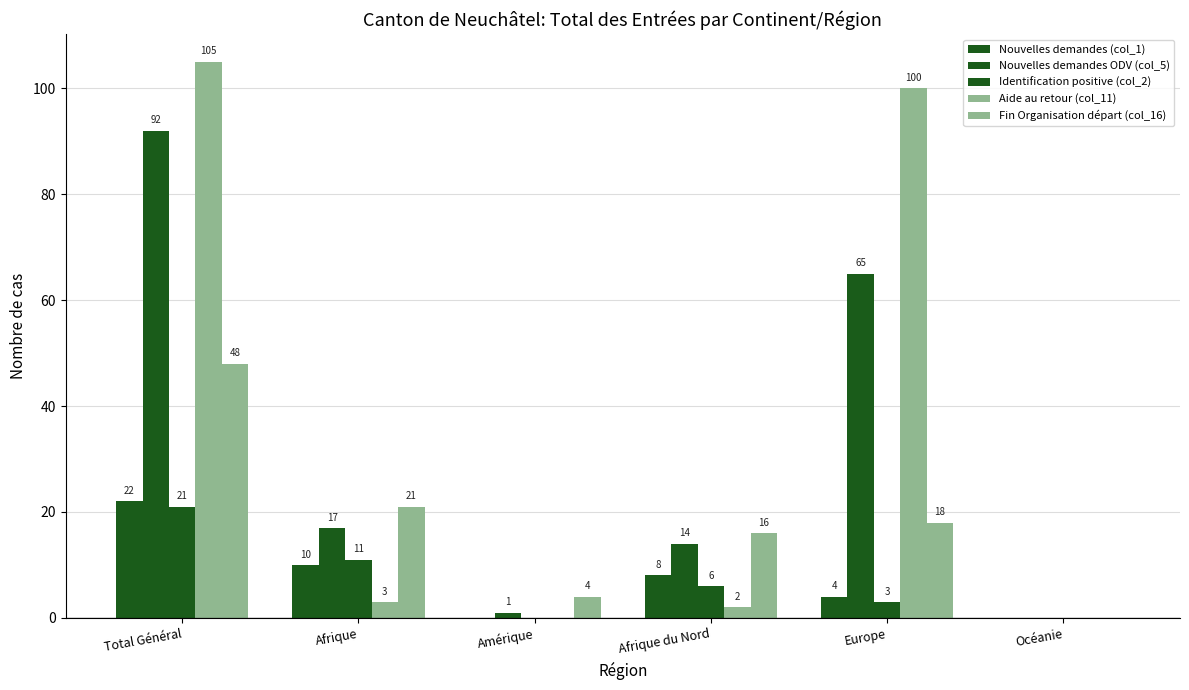

Which label corresponds to the largest value in the chart?

Total Général